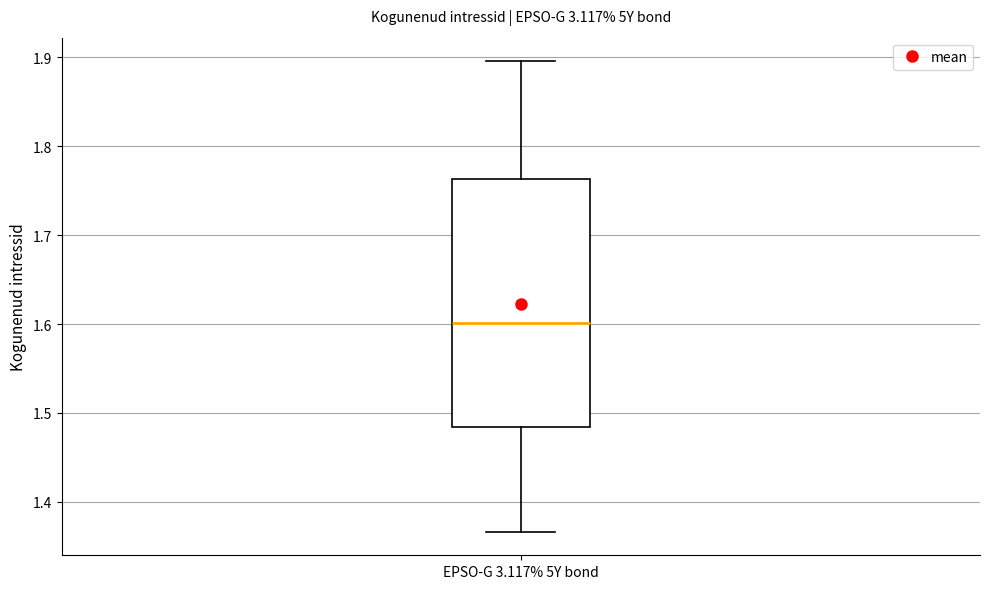

Read this box plot against the y-axis: the position of the median line, the range covered by the box, and the ends of both whiskers. The values are not printed on the chart, so give them approximately, as read against the axis.

median 1.60, box 1.48 to 1.76, whiskers 1.37 to 1.90